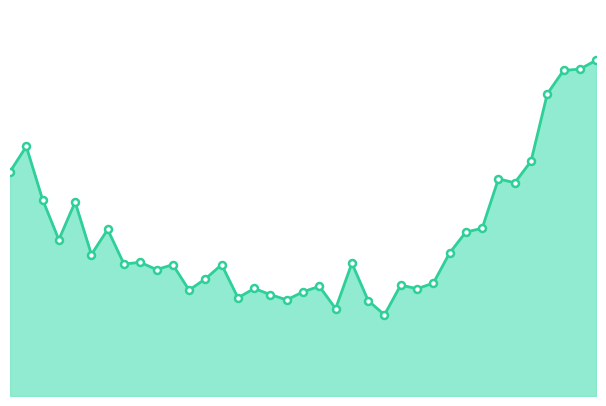

What is the value of the 25th point from the left?

9.0